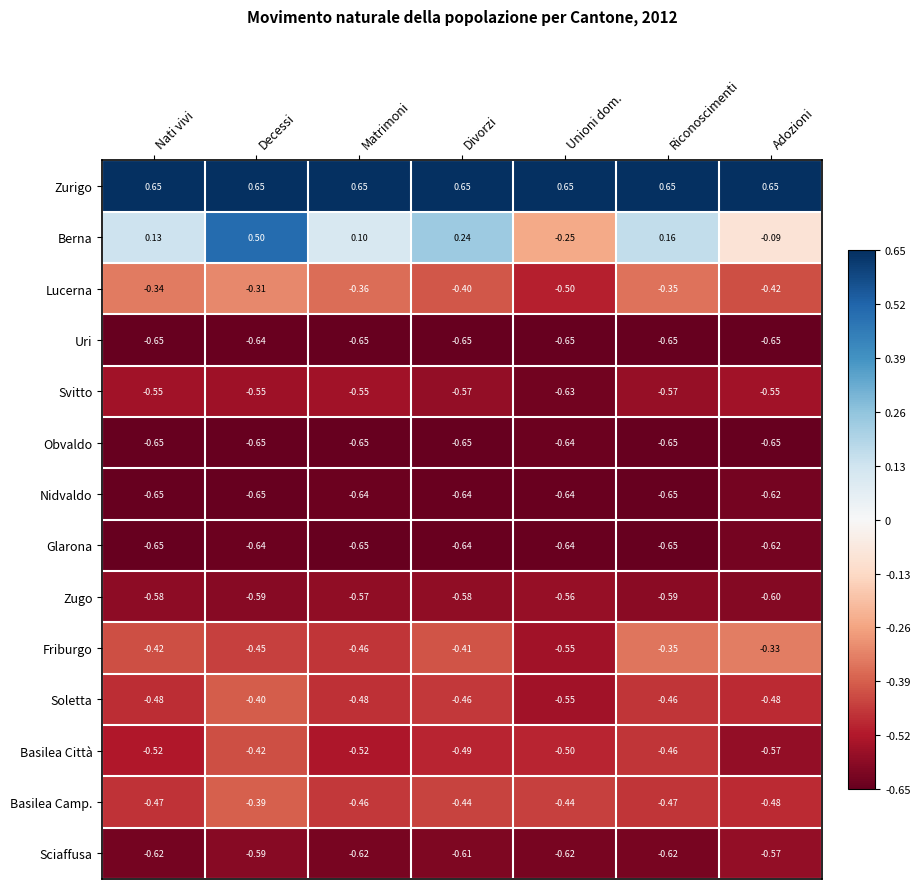

Between Riconoscimenti and Adozioni, which series saw the biggest shift?

Berna